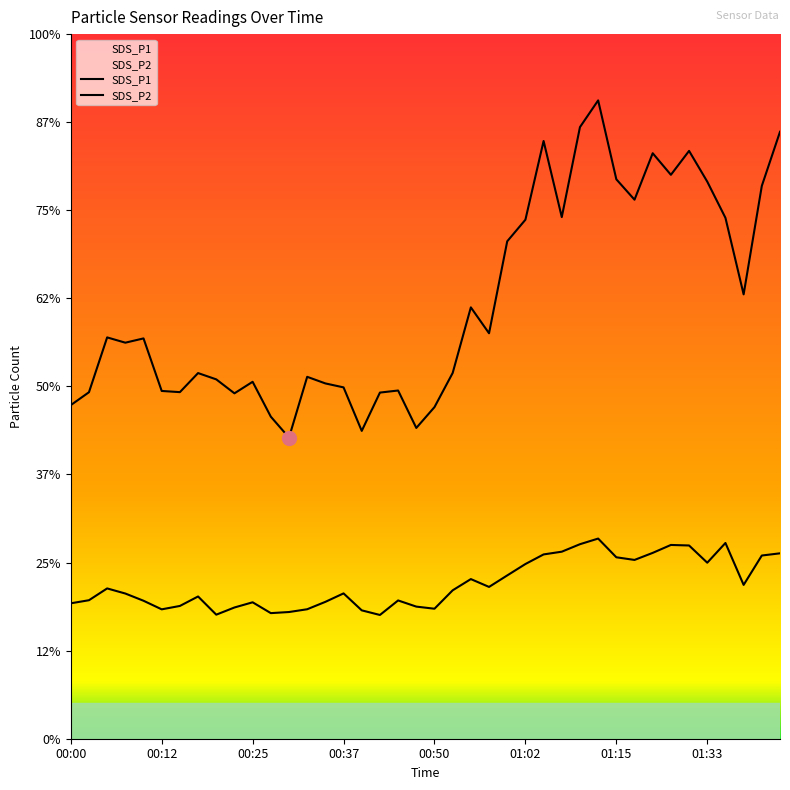

At which label does SDS_P2 first exceed 33?

00:05